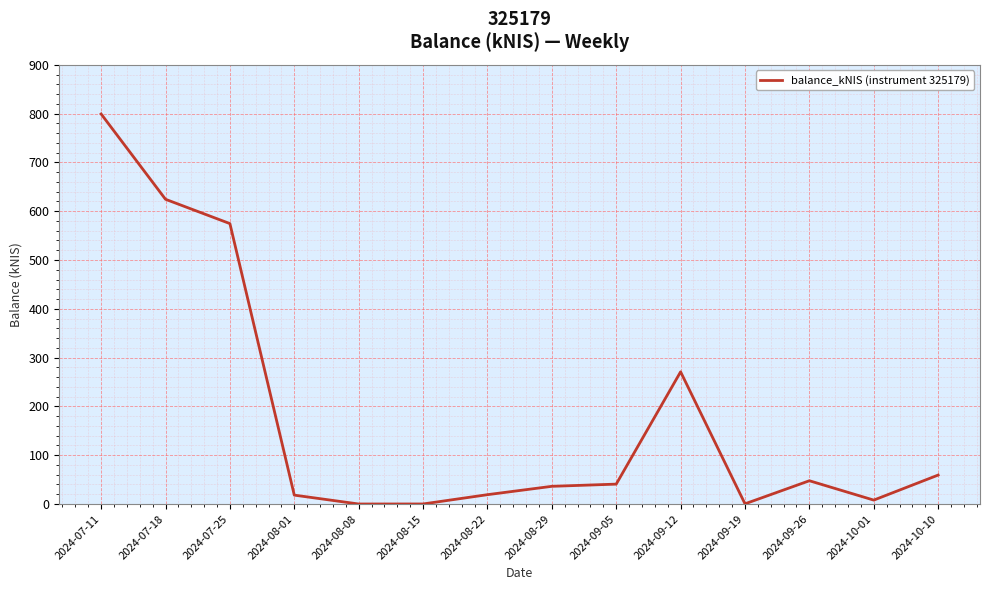

How many categories are shown in the chart?

14